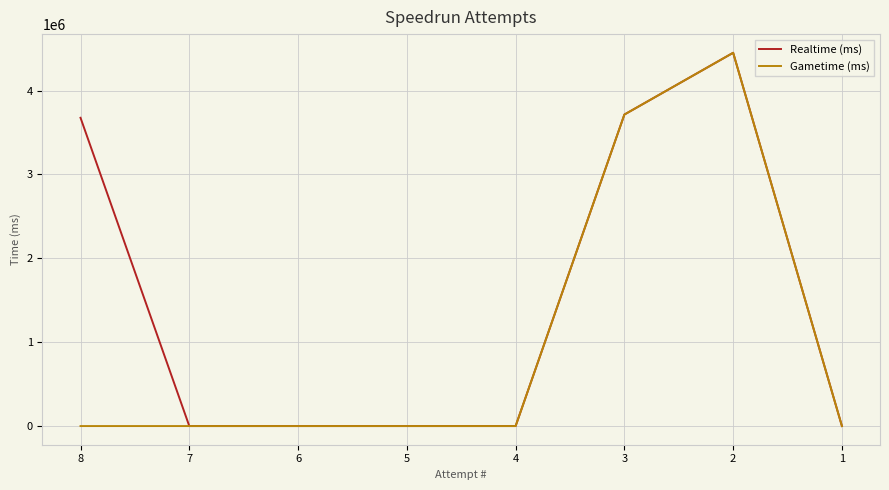

At which label does Gametime (ms) reach its peak?

2